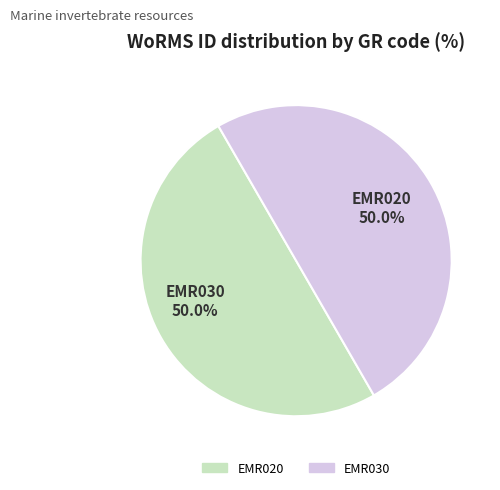

Approximately how many times larger is the value at EMR030 compared to EMR020?

1.0